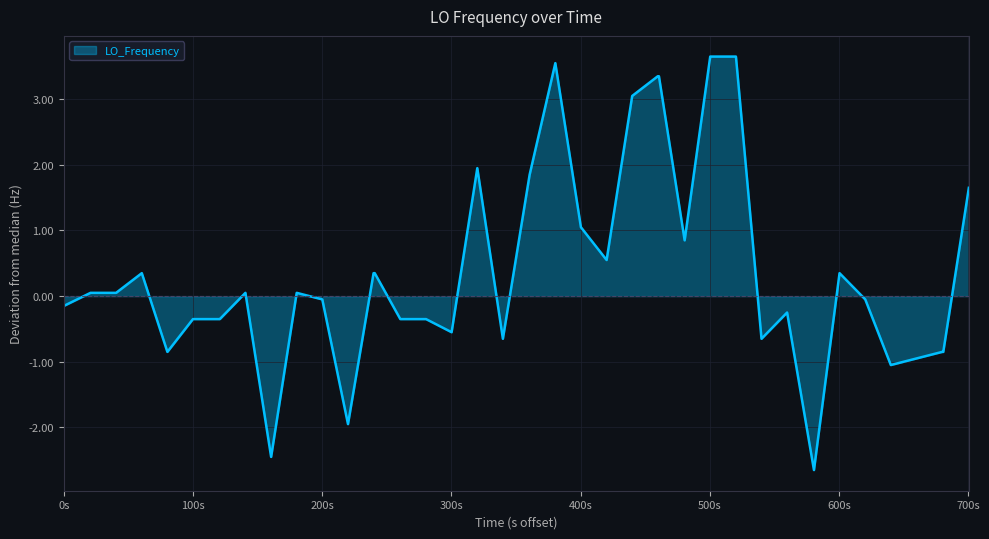

What is the difference between the maximum and minimum values?

6.3